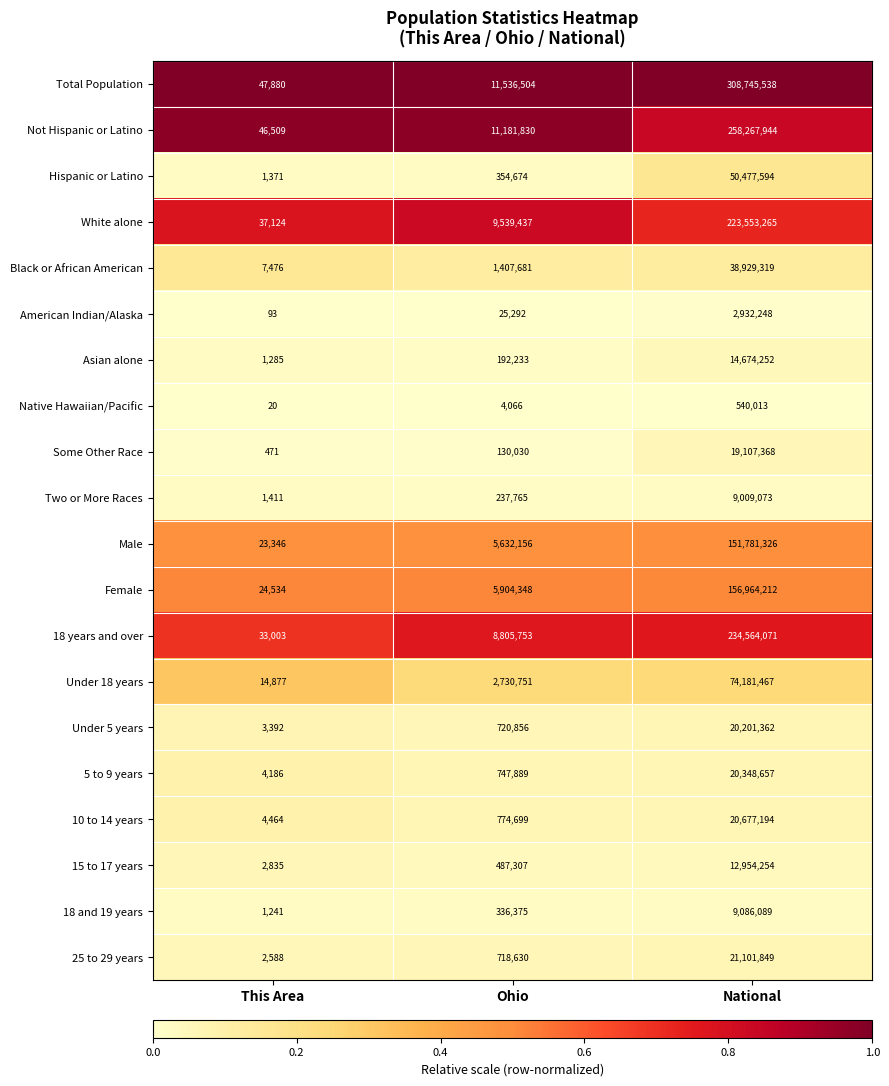

Is the value of Under 18 years at National greater than the value of 5 to 9 years at National?

Yes